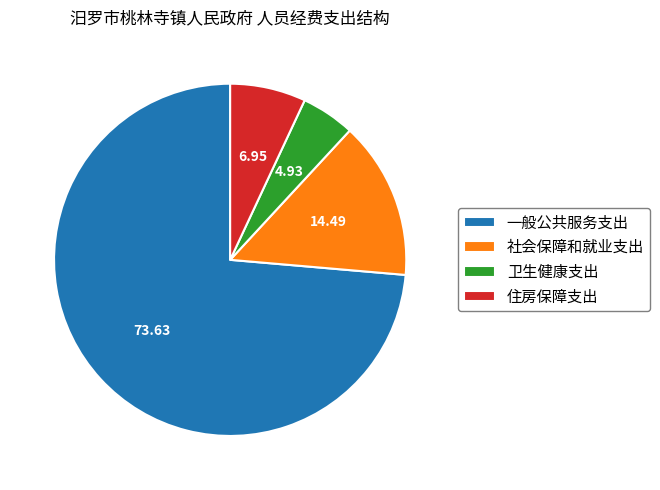

Is it true that 卫生健康支出 is 5% of the pie?

True